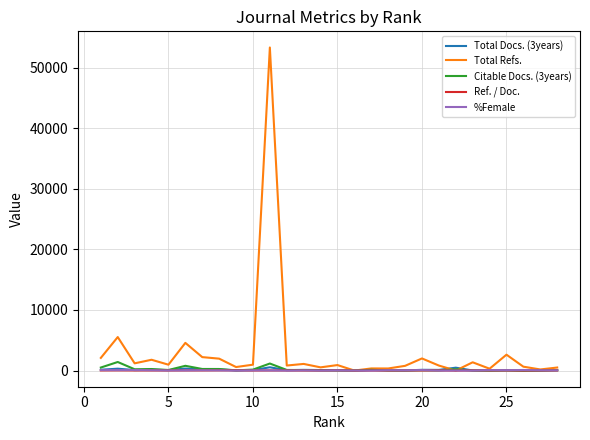

In Total Docs. (3years), how many points are lower than both neighbors (excluding endpoints)?

9